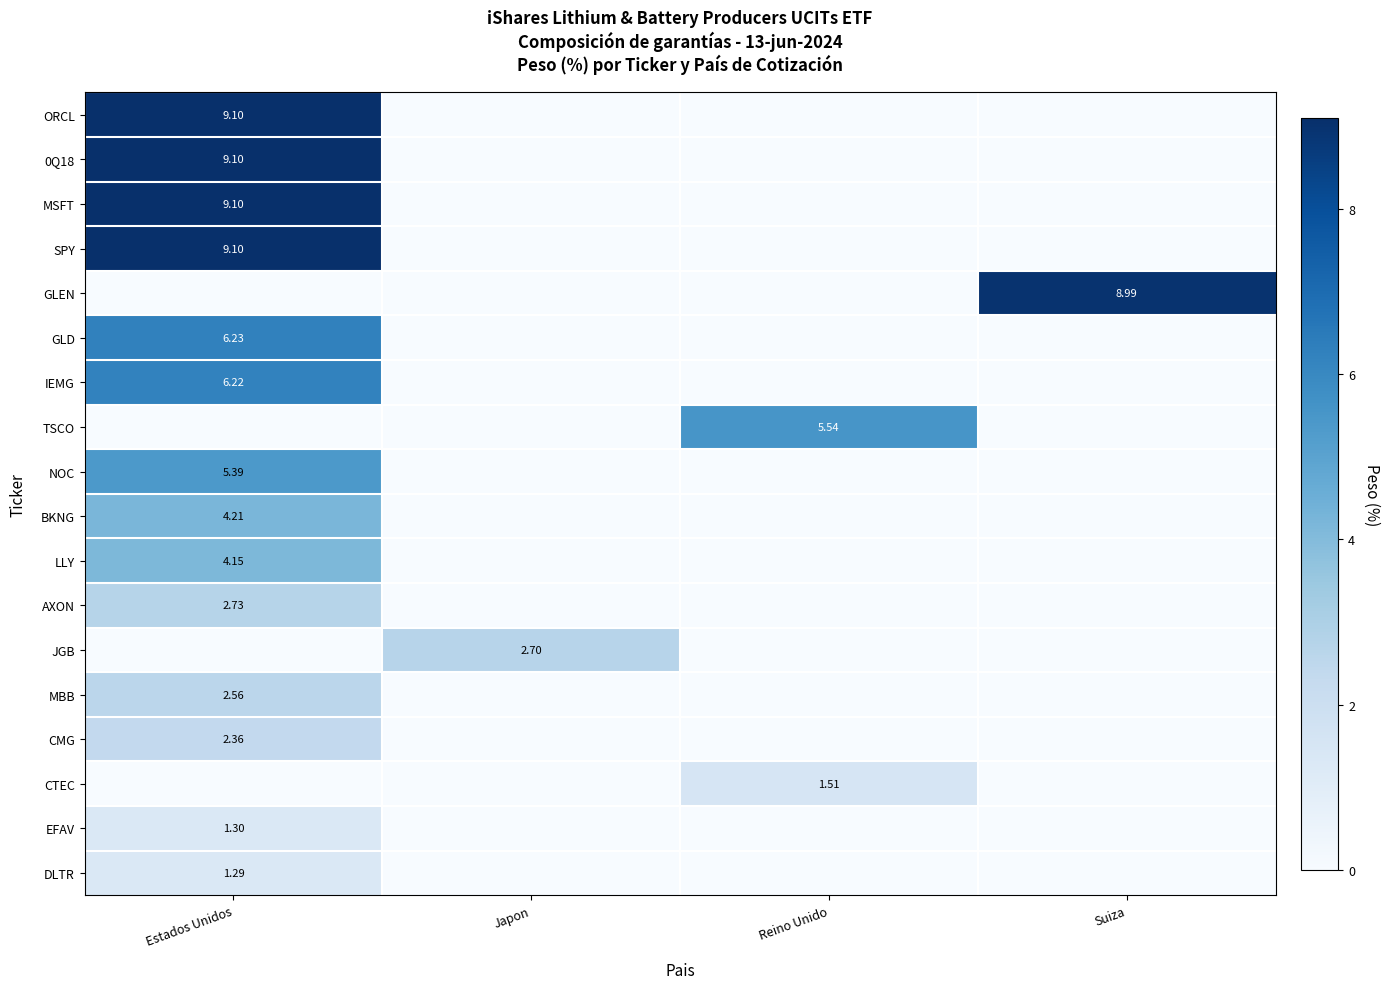

The MBB series shows 1.1 at Estados Unidos. True or false?

False